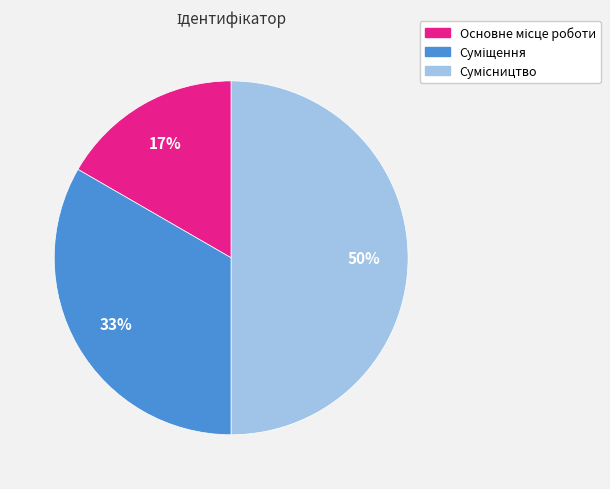

To the nearest percent, what is the average slice percentage?

33%